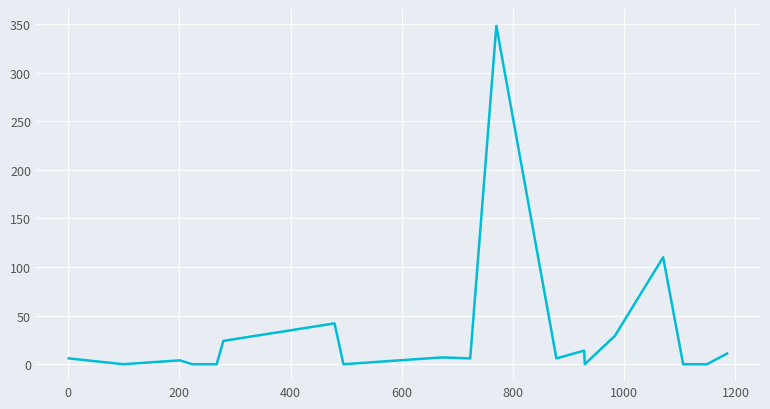

What is the greatest value displayed?

348